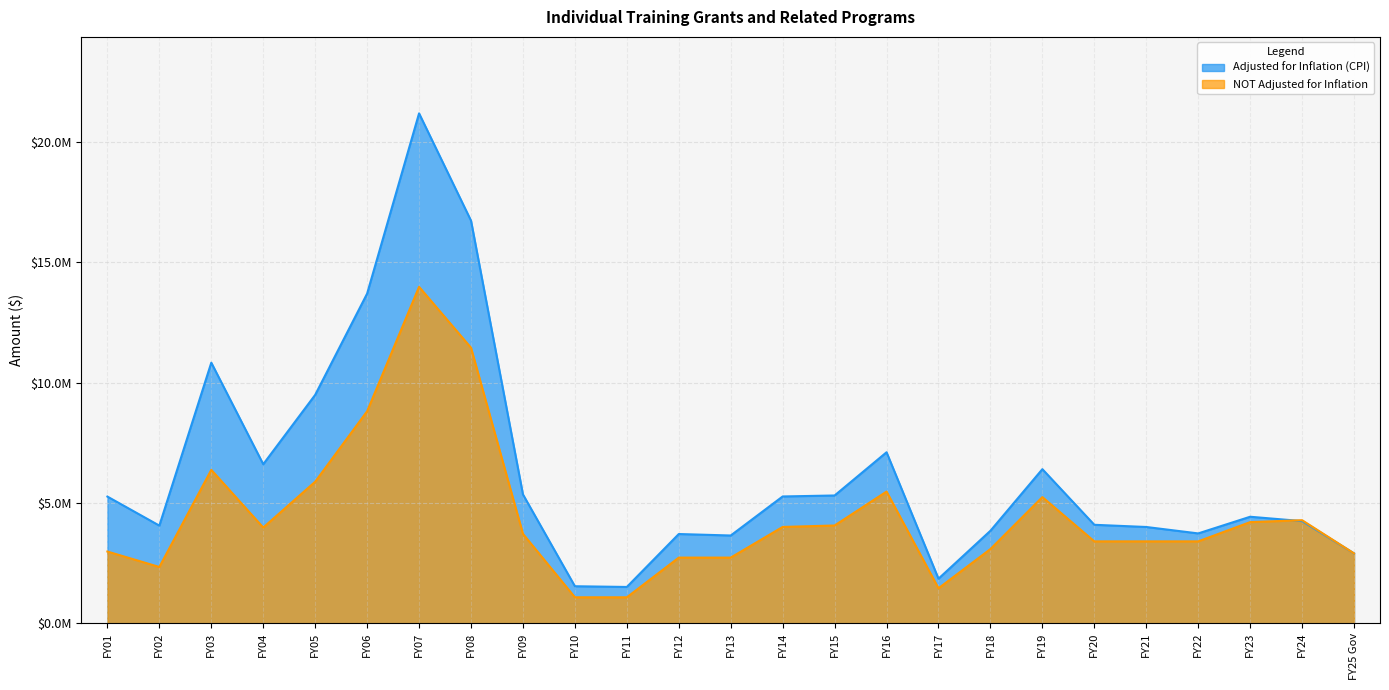

What is the value of the Adjusted for Inflation (CPI) point at the 2nd from the left?

4054749